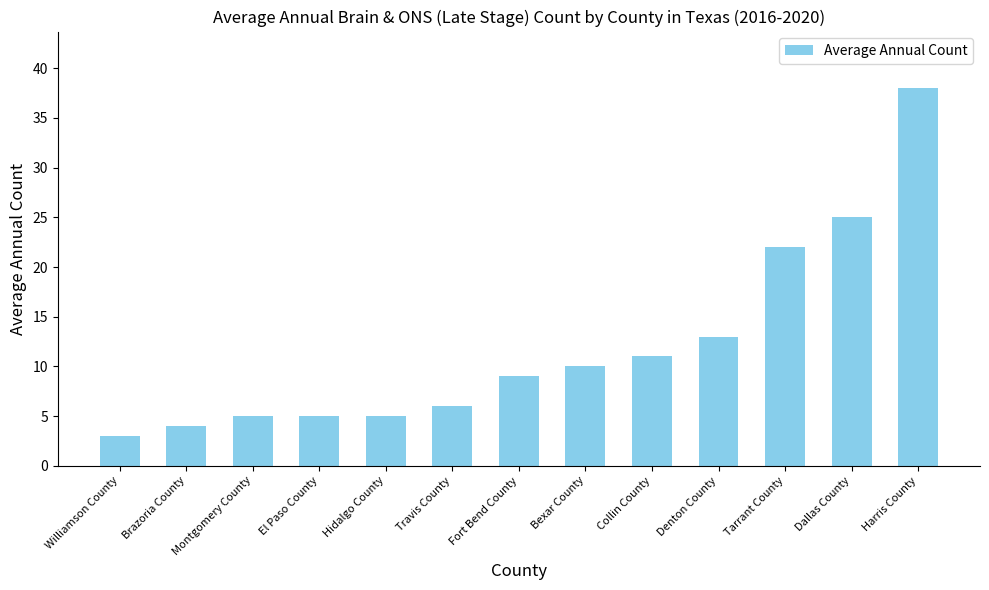

What is the difference between the second highest and second lowest values?

21